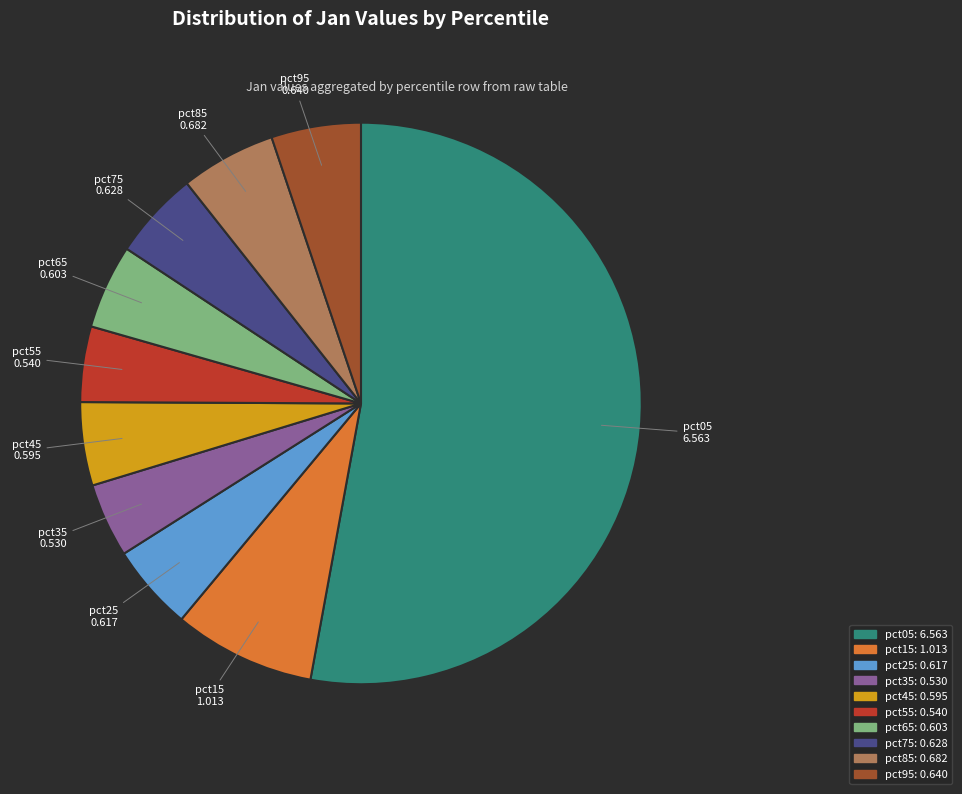

Is there any slice that represents more than half of the pie?

Yes